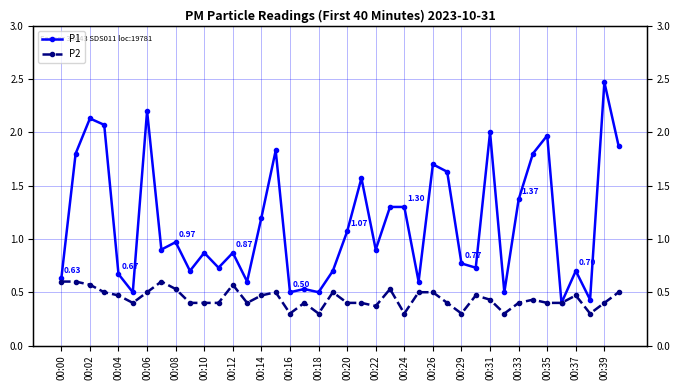

True or false: P1 and P2 intersect in this chart.

False